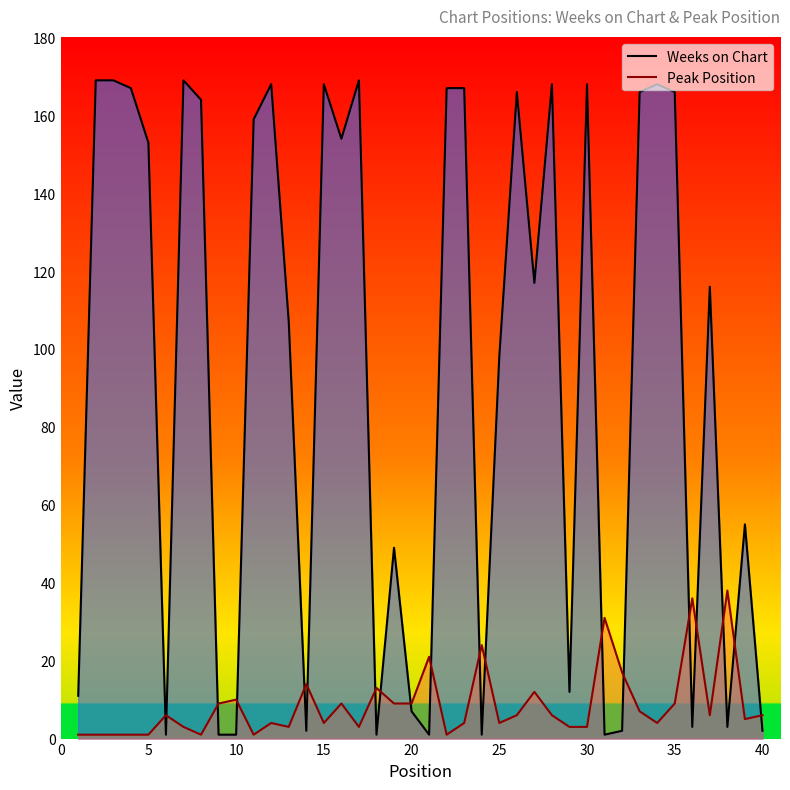

Reading right to left, extract all data points from this chart.

Weeks on Chart: 2	55	3	116	3	166	168	166	2	1	168	12	168	117	166	98	1	167	167	1	7	49	1	169	154	168	2	107	168	159	1	1	164	169	1	153	167	169	169	11
Peak Position: 6	5	38	6	36	9	4	7	17	31	3	3	6	12	6	4	24	4	1	21	9	9	13	3	9	4	14	3	4	1	10	9	1	3	6	1	1	1	1	1